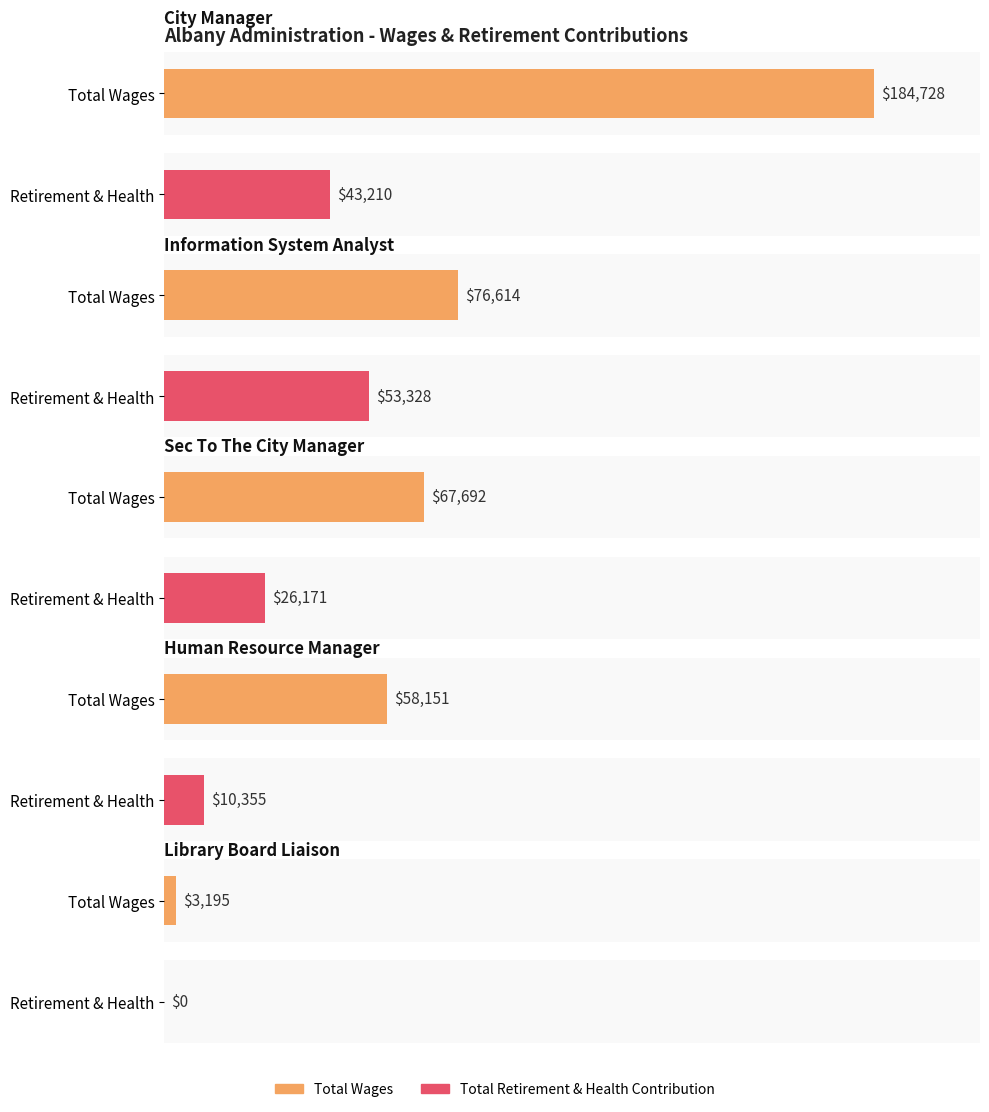

What is the average value of the Total Wages series?

78076